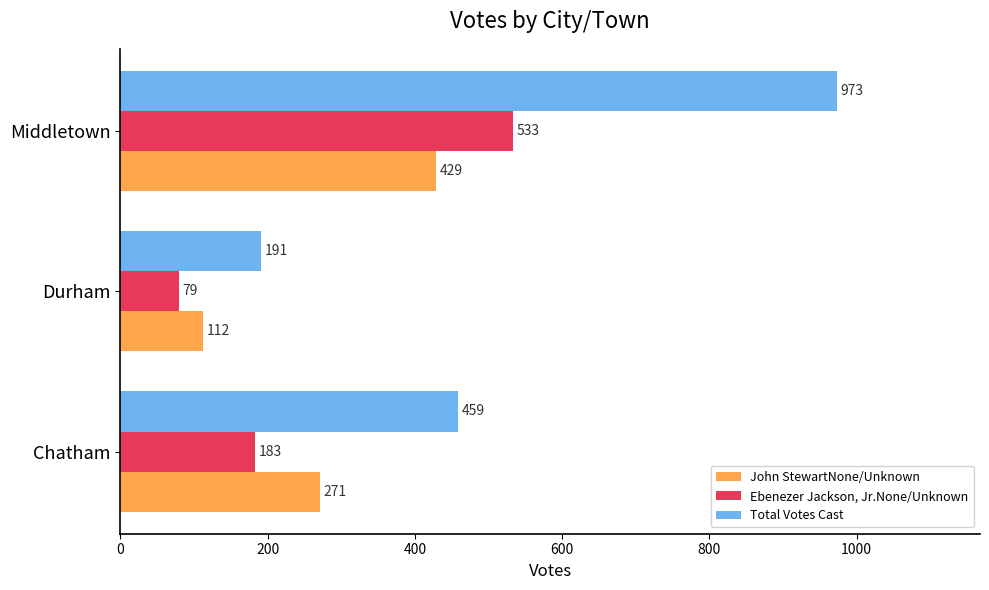

What is the difference between the maximum and minimum values in the John StewartNone/Unknown series?

317